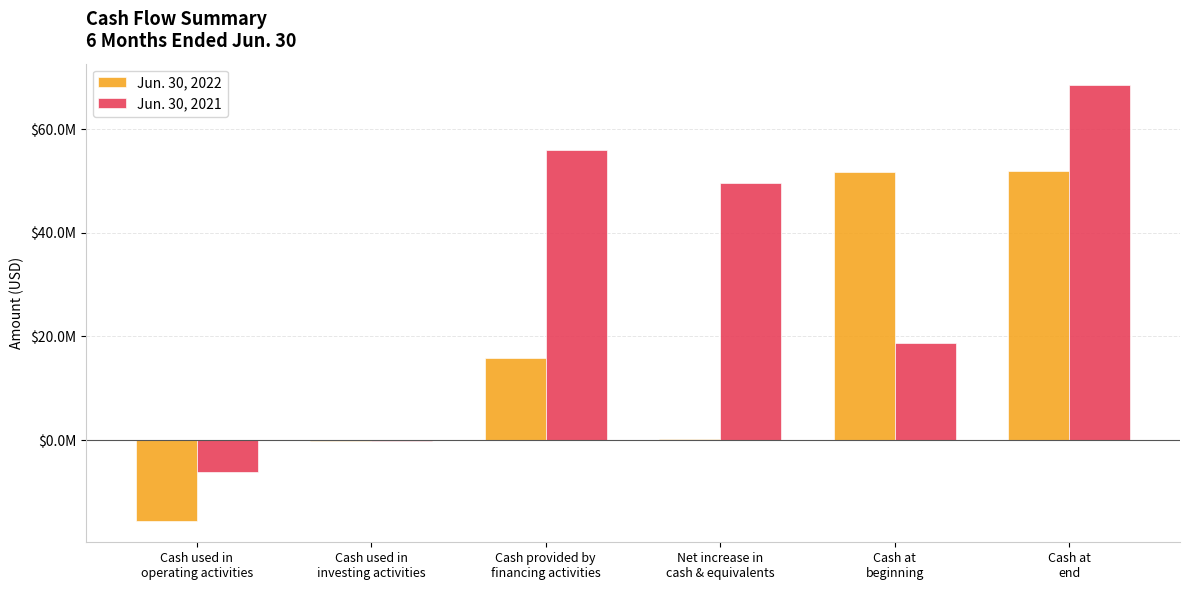

Are the bars horizontal?

No